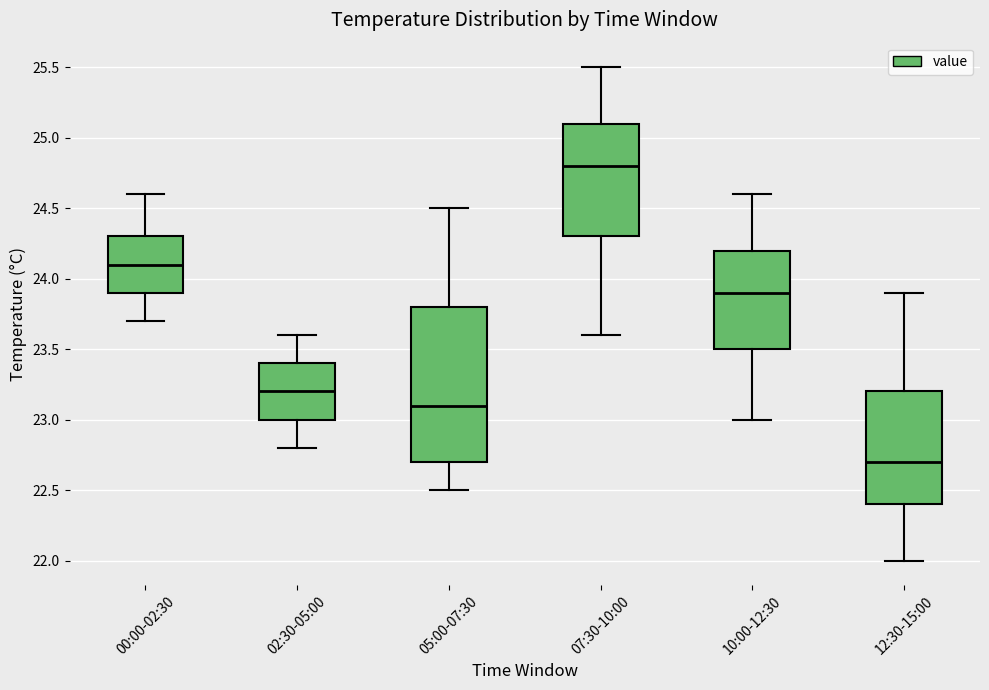

Which box has the highest median line?

07:30-10:00